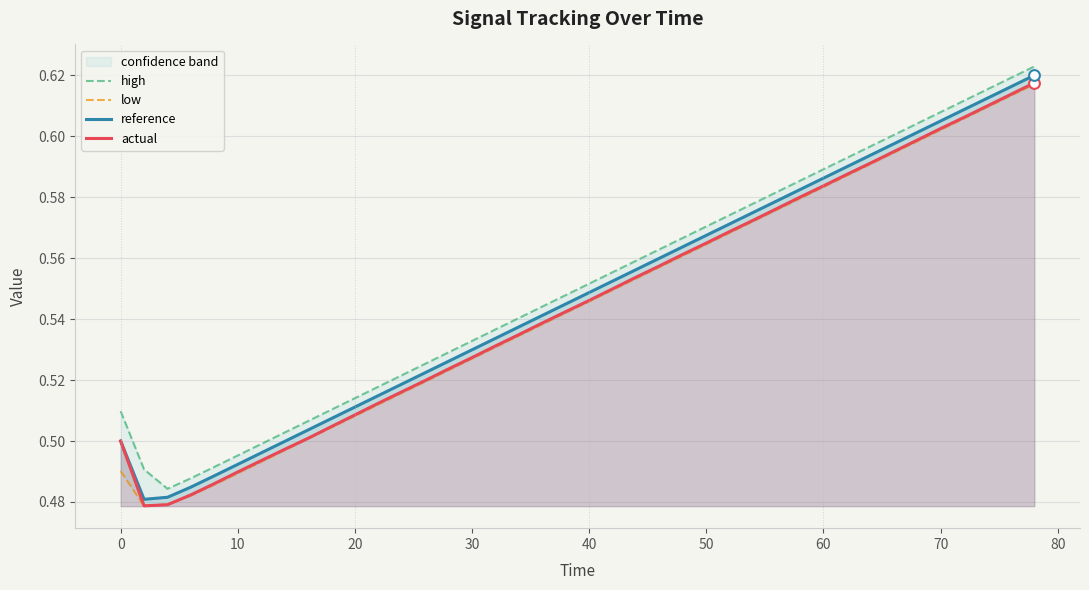

What are all the series names shown in the legend?

high, low, reference, actual